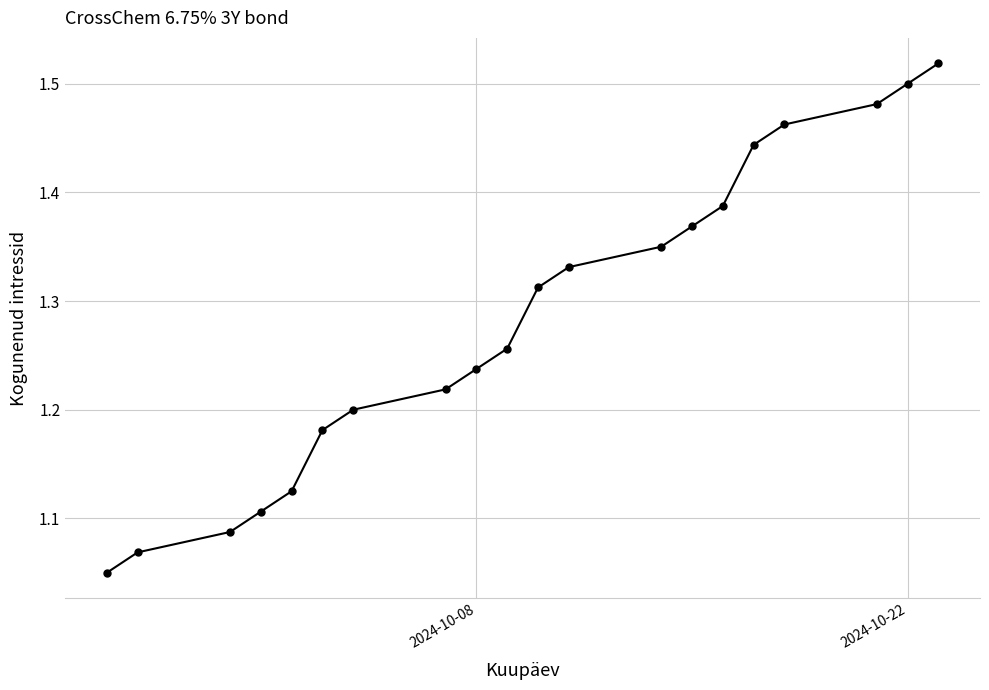

How many lines are shown in the chart?

1